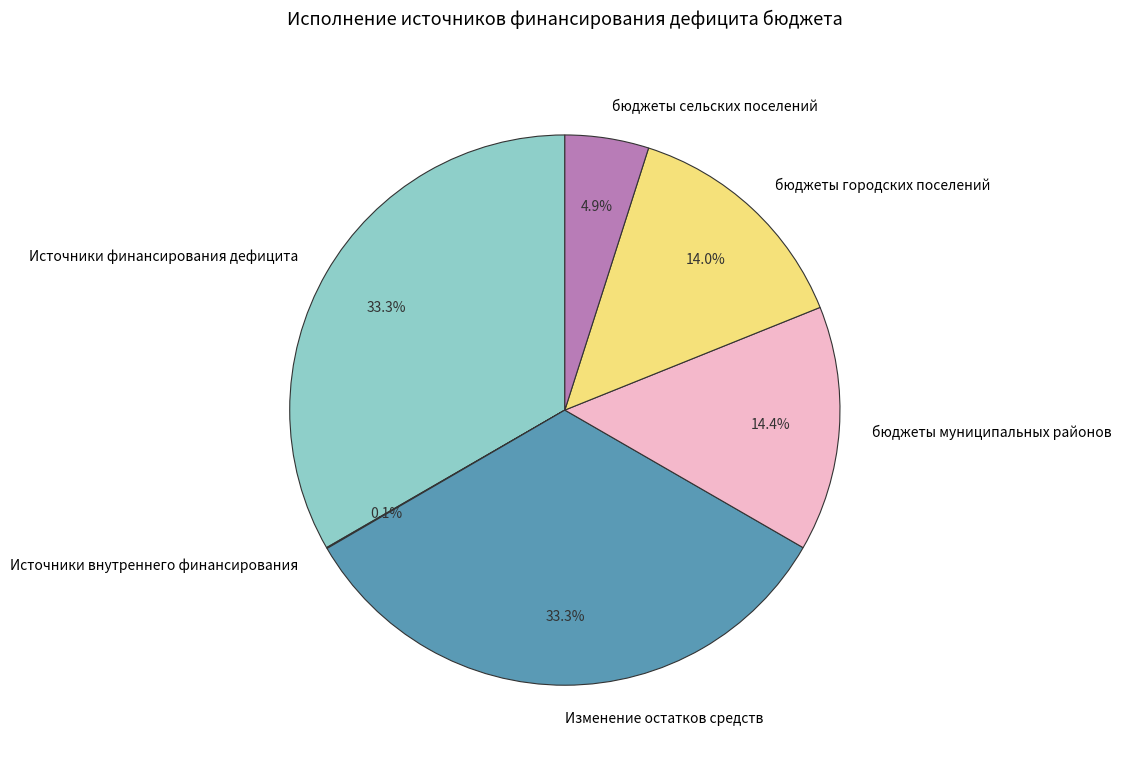

How much of the chart is everything except Изменение остатков средств?

66.7%